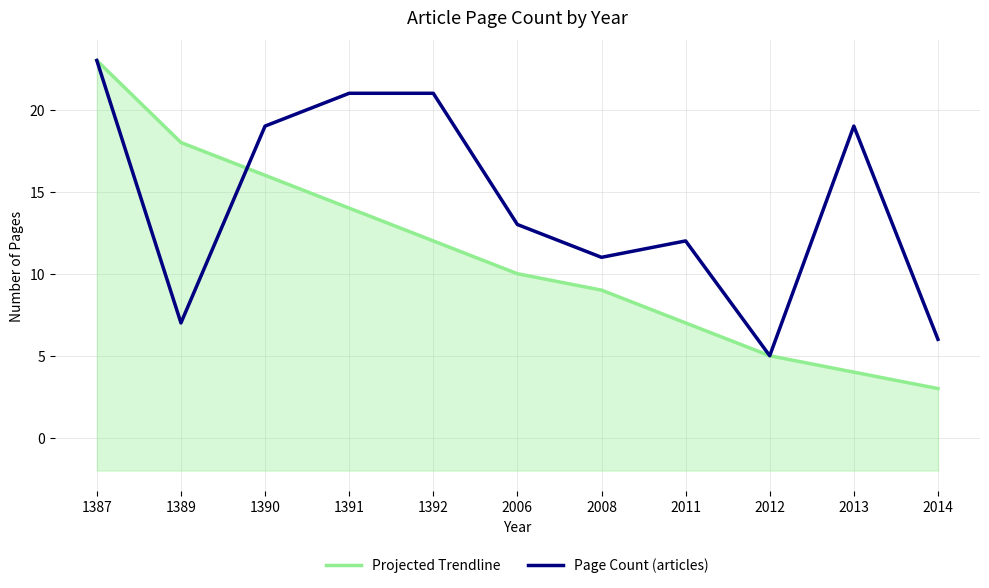

How many data points in Page Count (articles) are above 13?

5